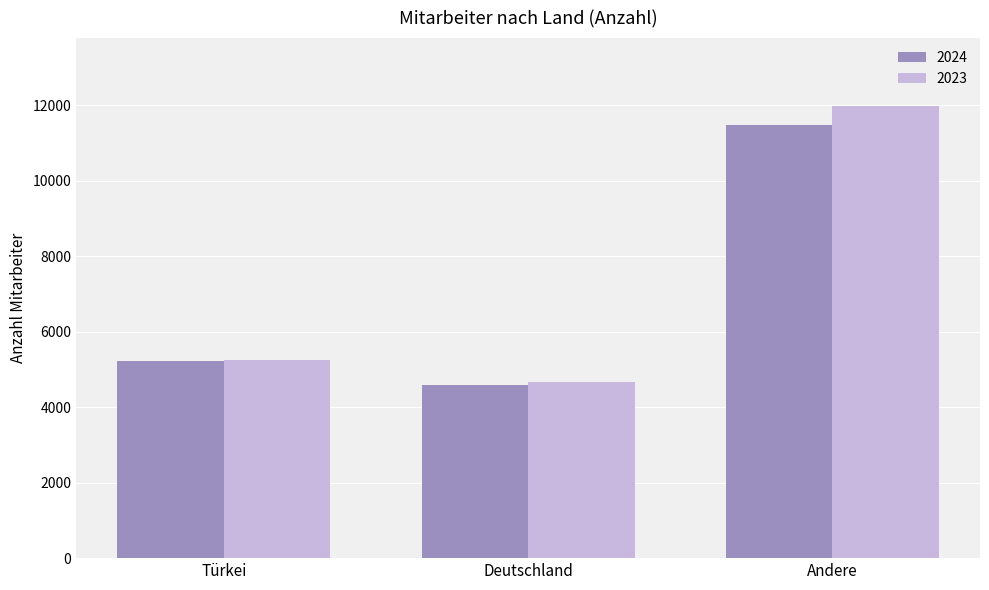

True or false: 2023 has a value of 7982 at Türkei.

False